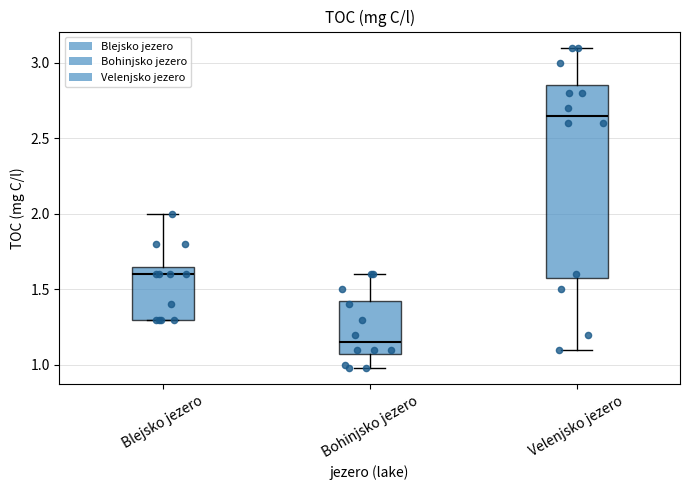

Which box is the tallest, from its lower edge to its upper edge?

Velenjsko jezero